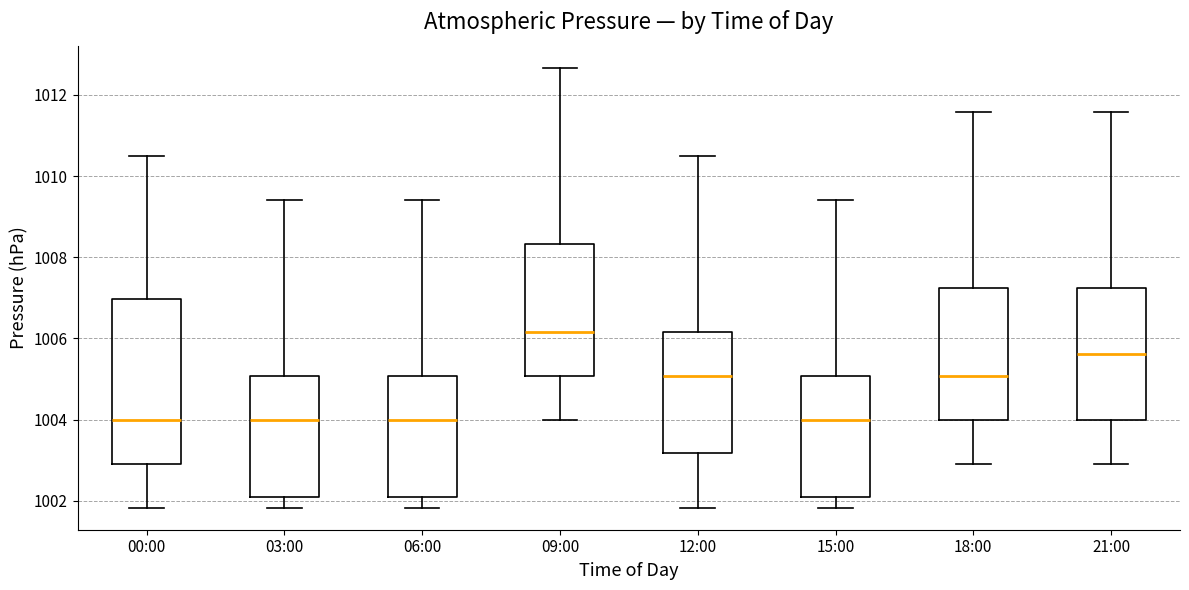

Where does the median line of the box for 18:00 sit on the y-axis? The values are not printed on the chart, so give them approximately, as read against the axis.

1005.0